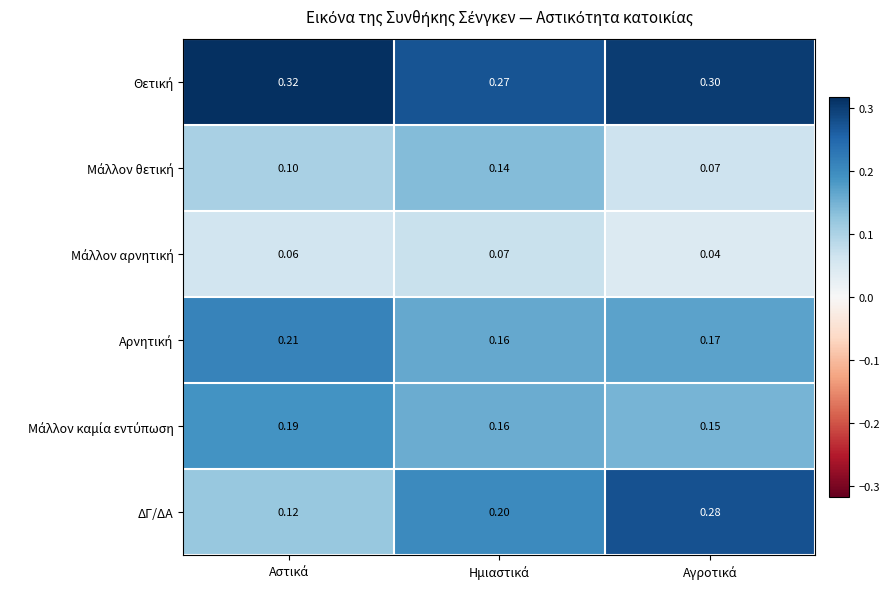

Which series has the largest range (max minus min)?

ΔΓ/ΔΑ